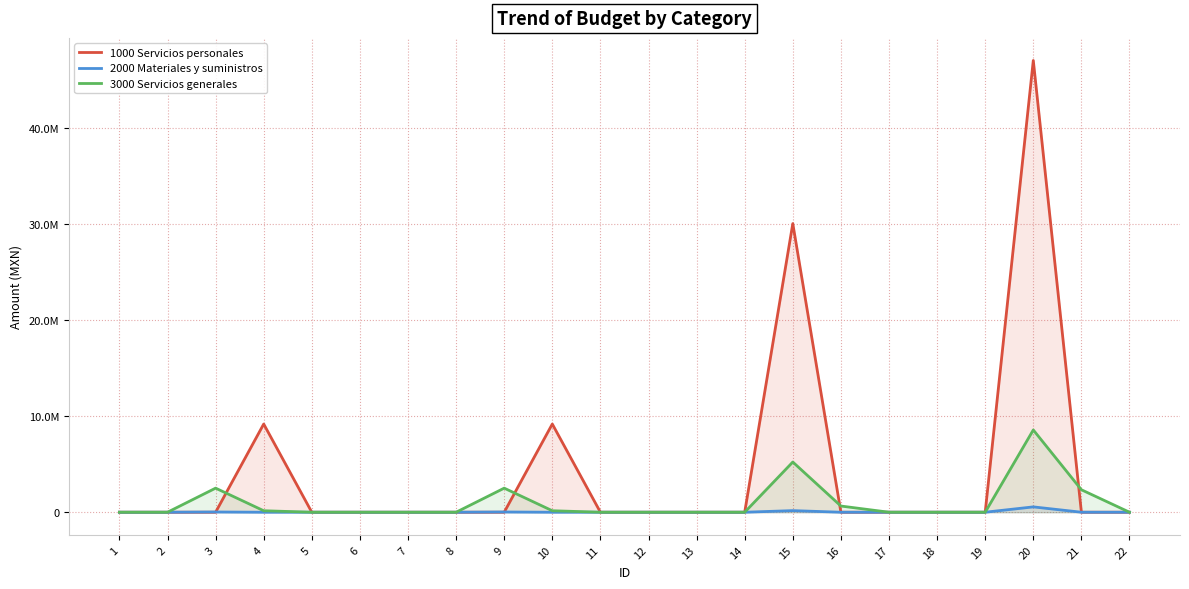

Count the number of data series in this chart.

3